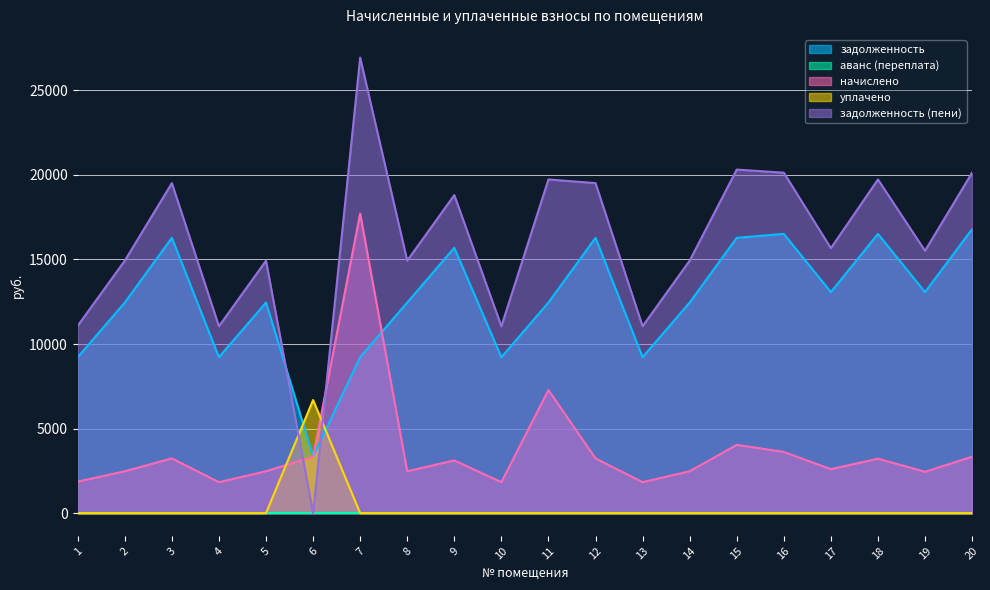

What is the difference between the начислено values at 11 and 4?

5445.2